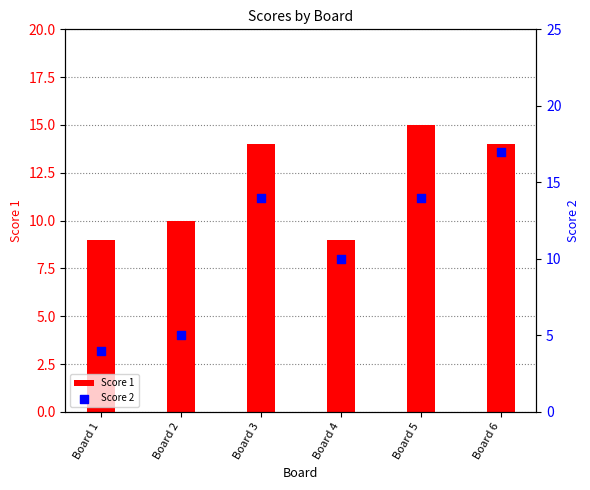

What is the total value across all series at Board 4?

19